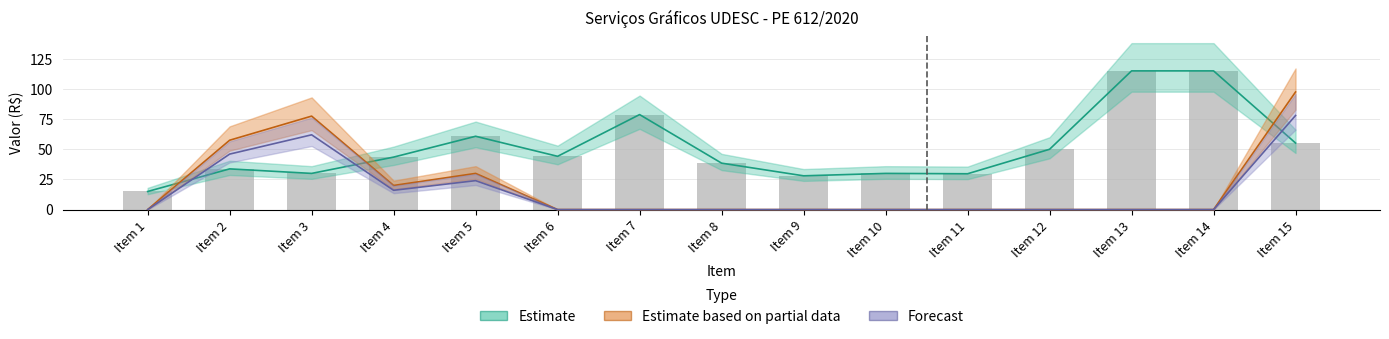

Which has a higher value, Item 5 or Item 12?

Item 5